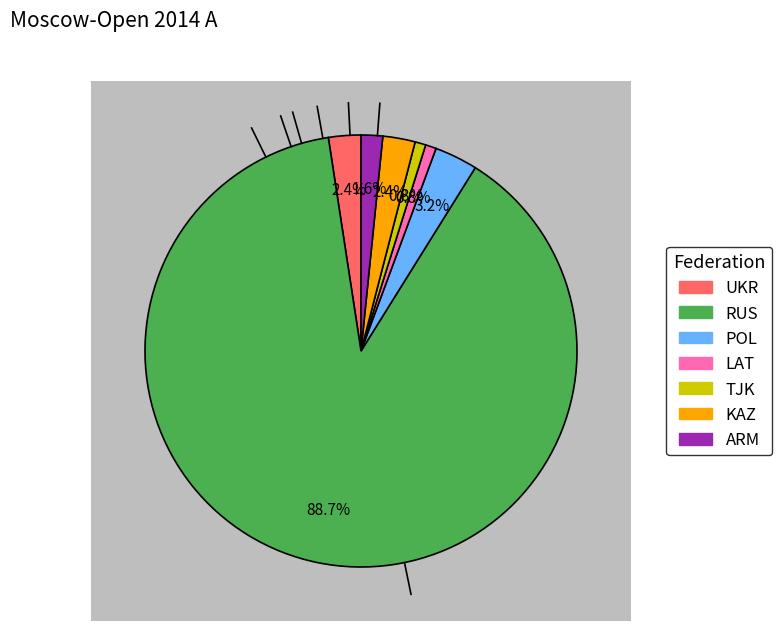

How many segments does this pie chart have?

7